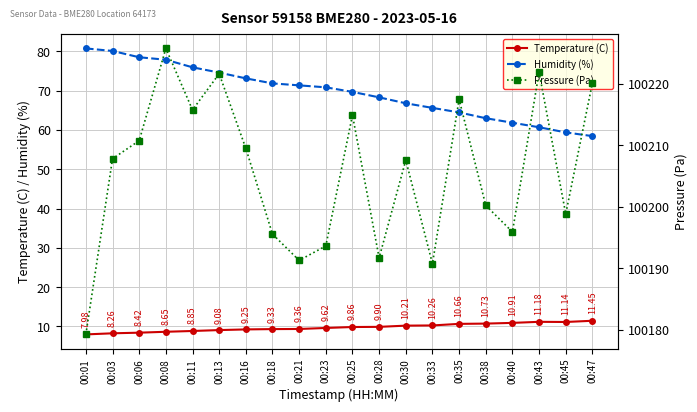

What is the value of the Humidity (%) point at the 16th from the left?

63.0